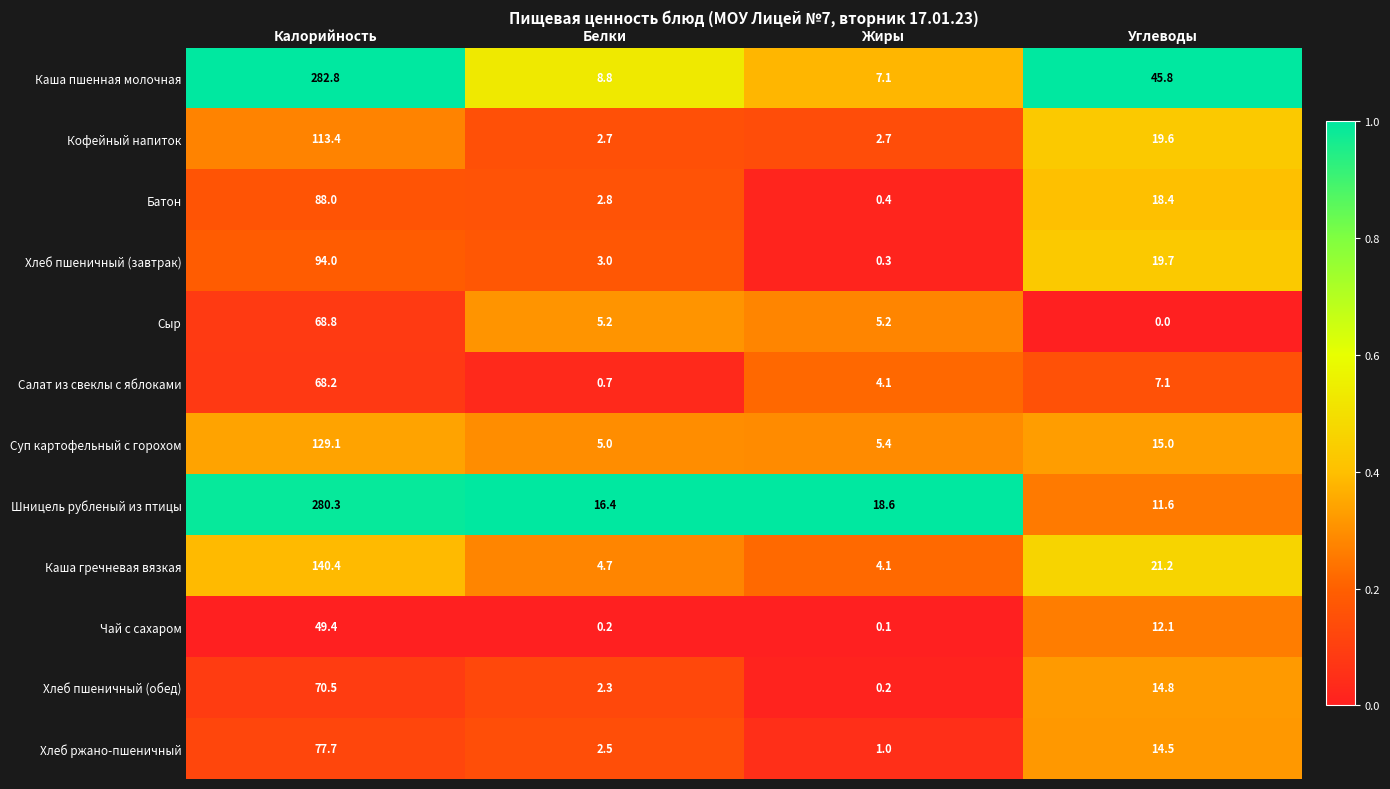

What is the sum of the Хлеб пшеничный (завтрак) values at Белки and Жиры?

3.3